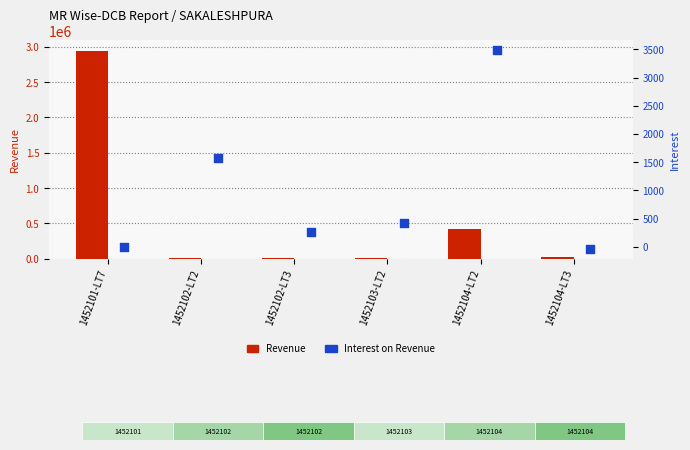

Which series contains the highest Y value?

Revenue